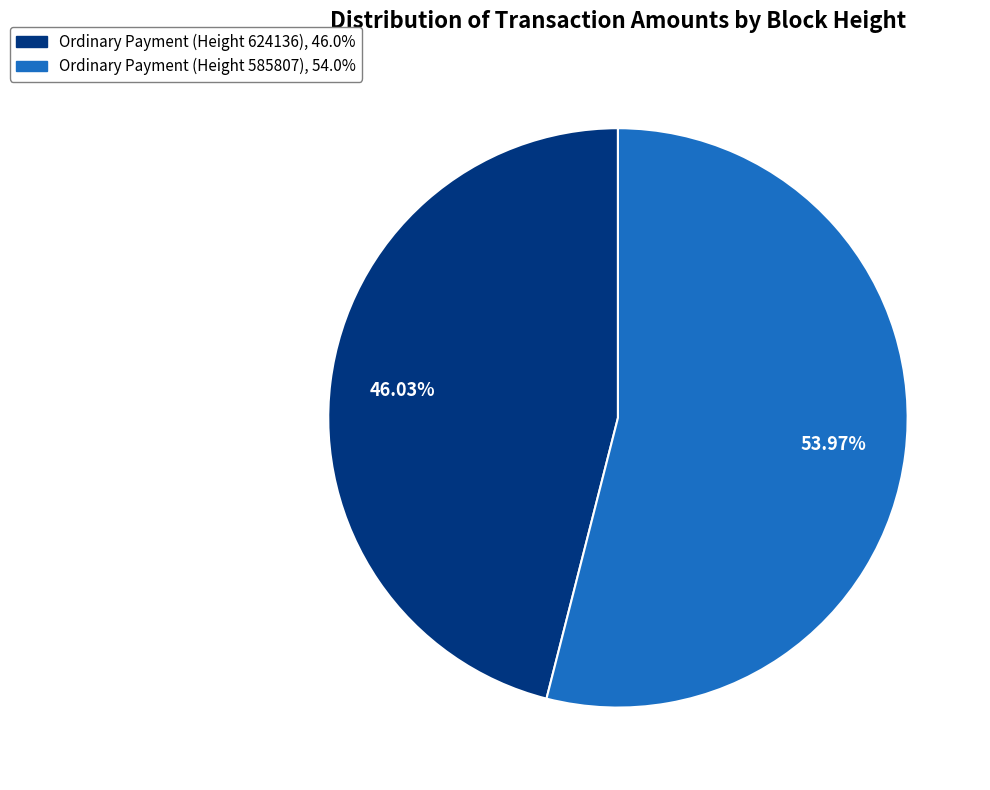

Is there a majority slice in this chart?

Yes